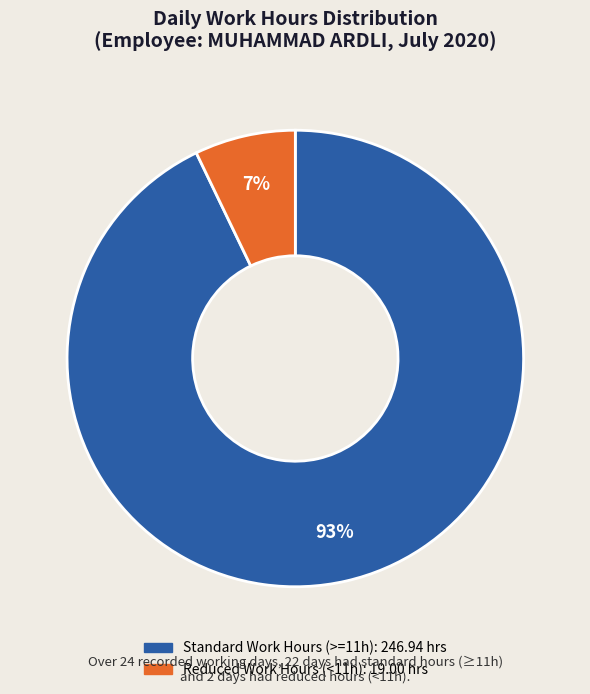

Does any single category account for the majority?

Yes